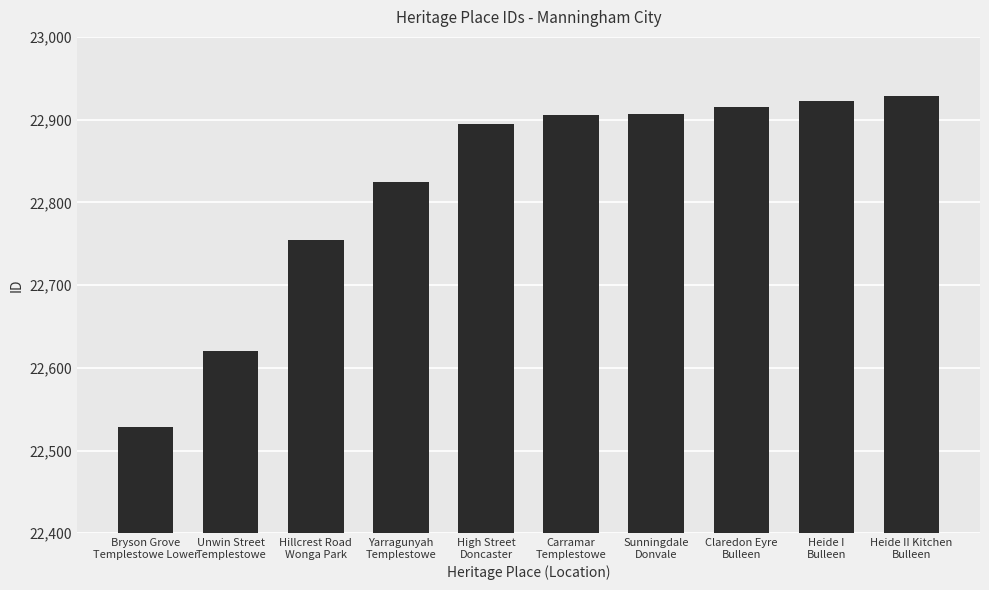

What is the smallest value displayed?

22529